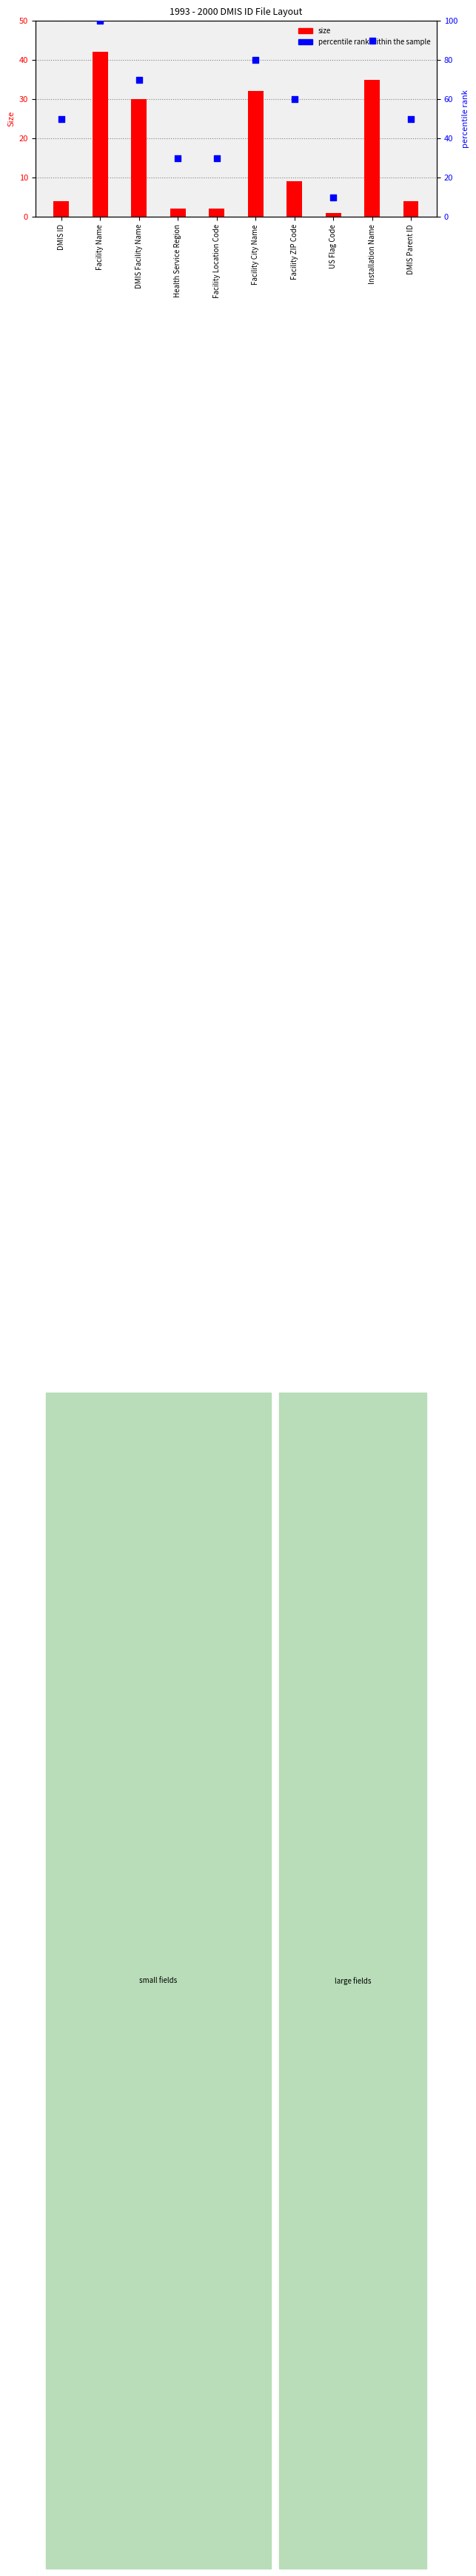

At which category is the sum across all series the highest?

Facility Name